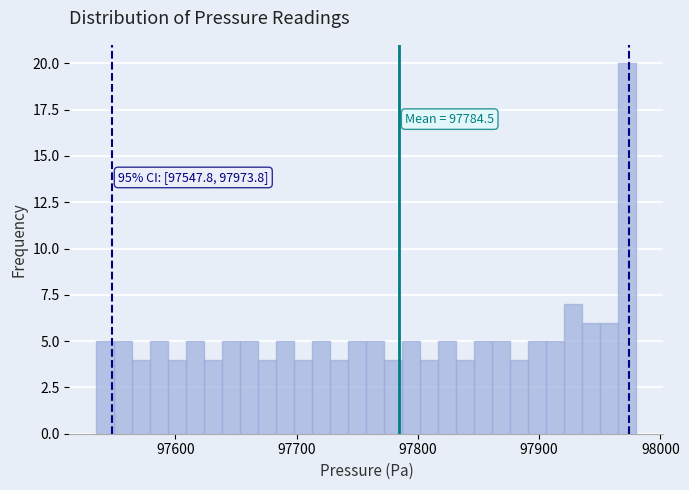

Read against the x-axis, roughly where is the centre of the tallest bar?

97970